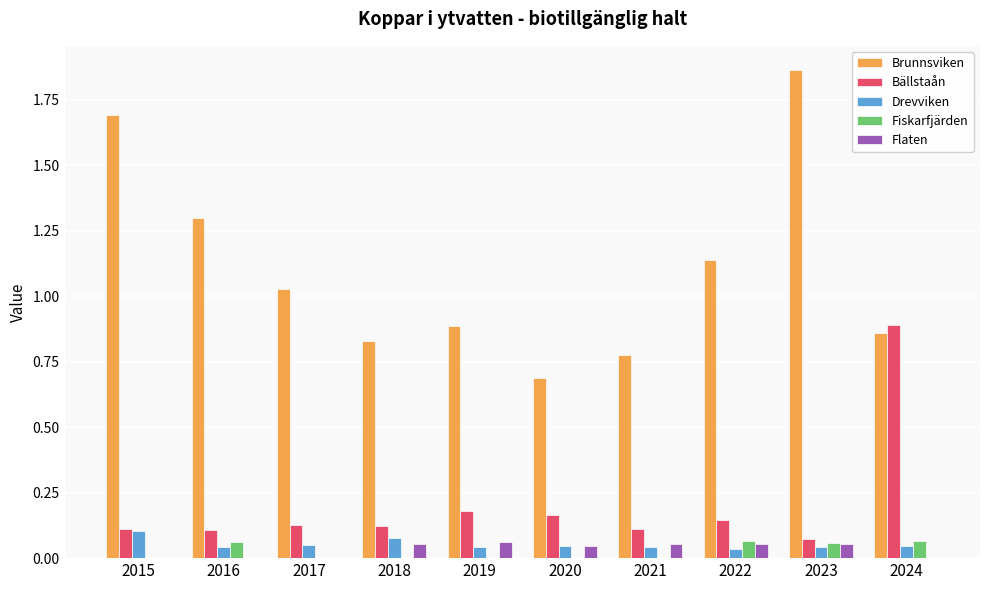

The value of Brunnsviken at 2023 is 0.8. True or false?

False